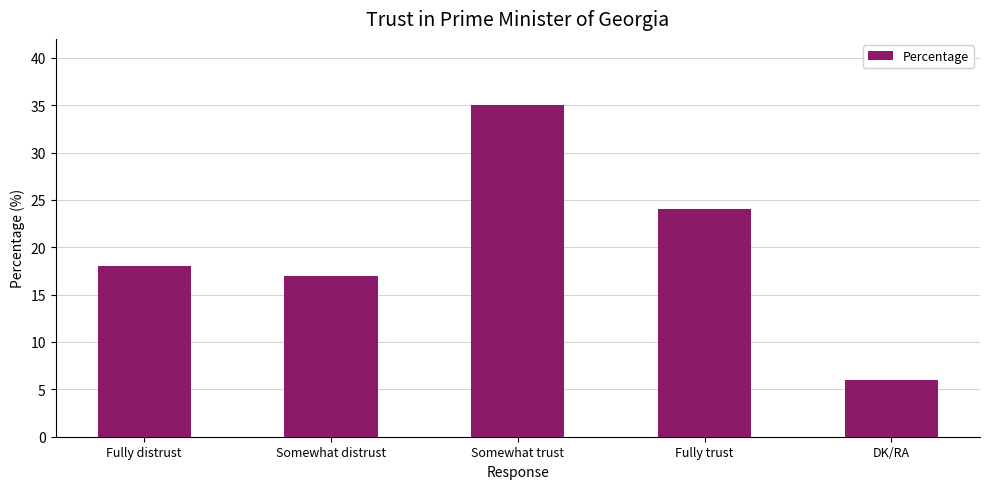

List the labels in order of value, largest first.

Somewhat trust, Fully trust, Fully distrust, Somewhat distrust, DK/RA